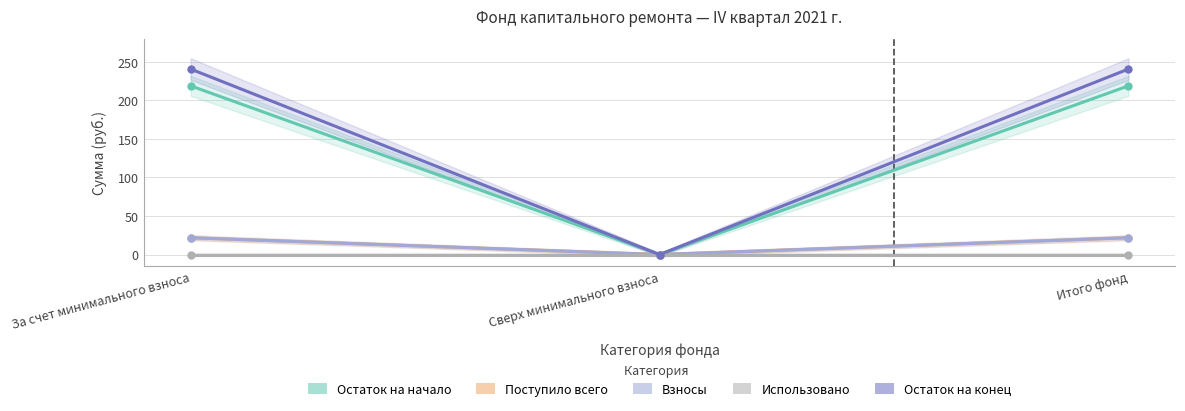

True or false: Остаток на начало has a value of -82.0 at Сверх минимального взноса.

False